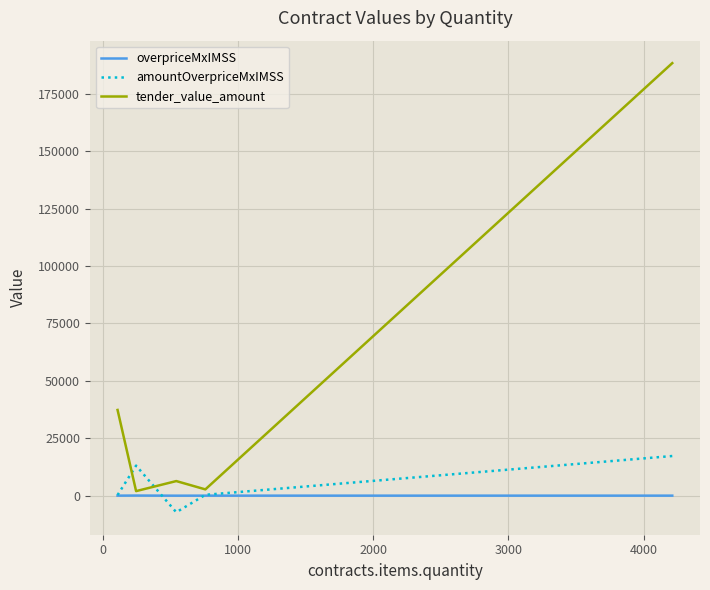

Which series ends up on top after the final intersection of overpriceMxIMSS and amountOverpriceMxIMSS?

amountOverpriceMxIMSS